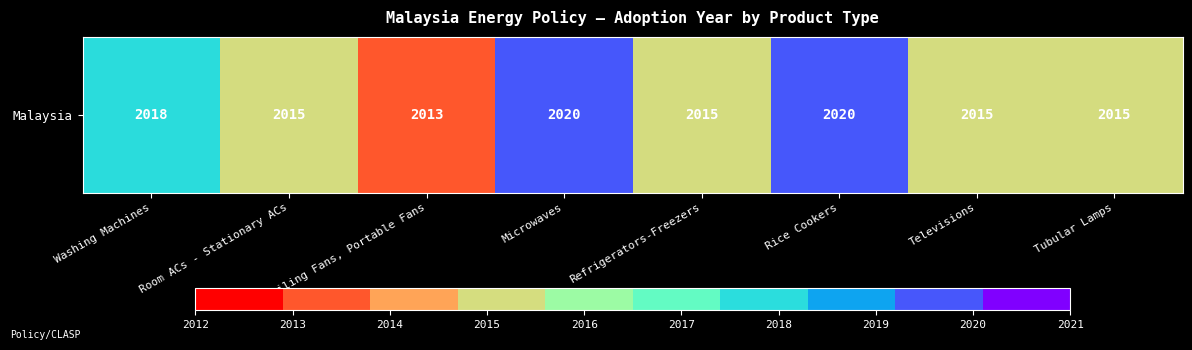

Where is the data nearest to the value 2016?

Room ACs - Stationary ACs